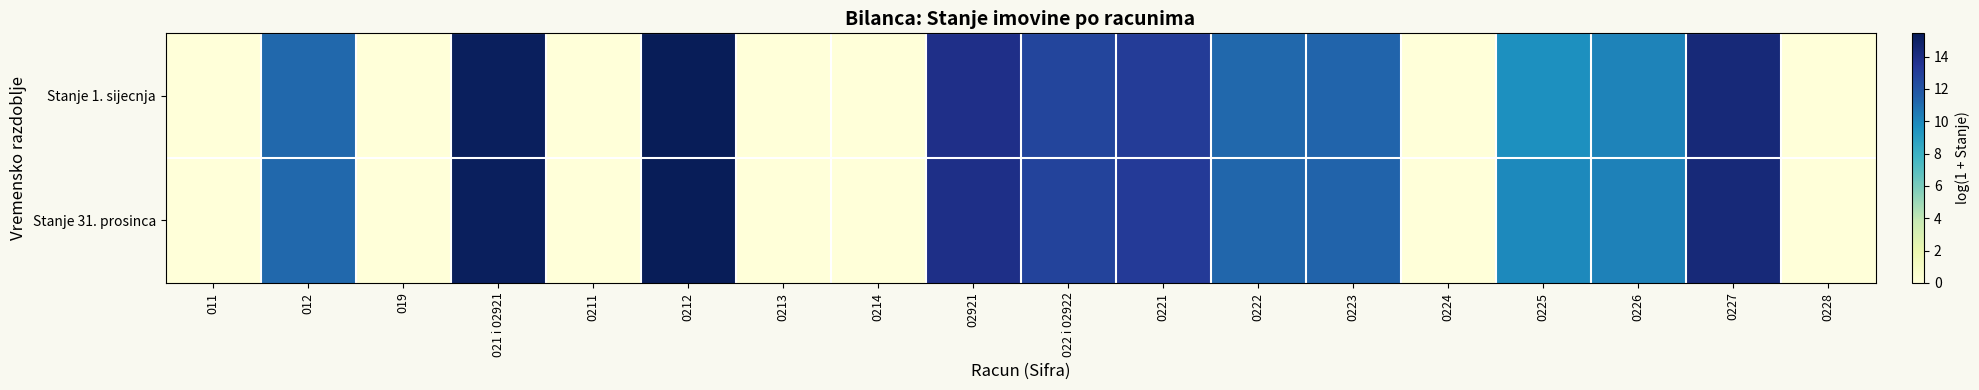

Between 02921 and 0222, which series saw the biggest shift?

Stanje 1. sijecnja